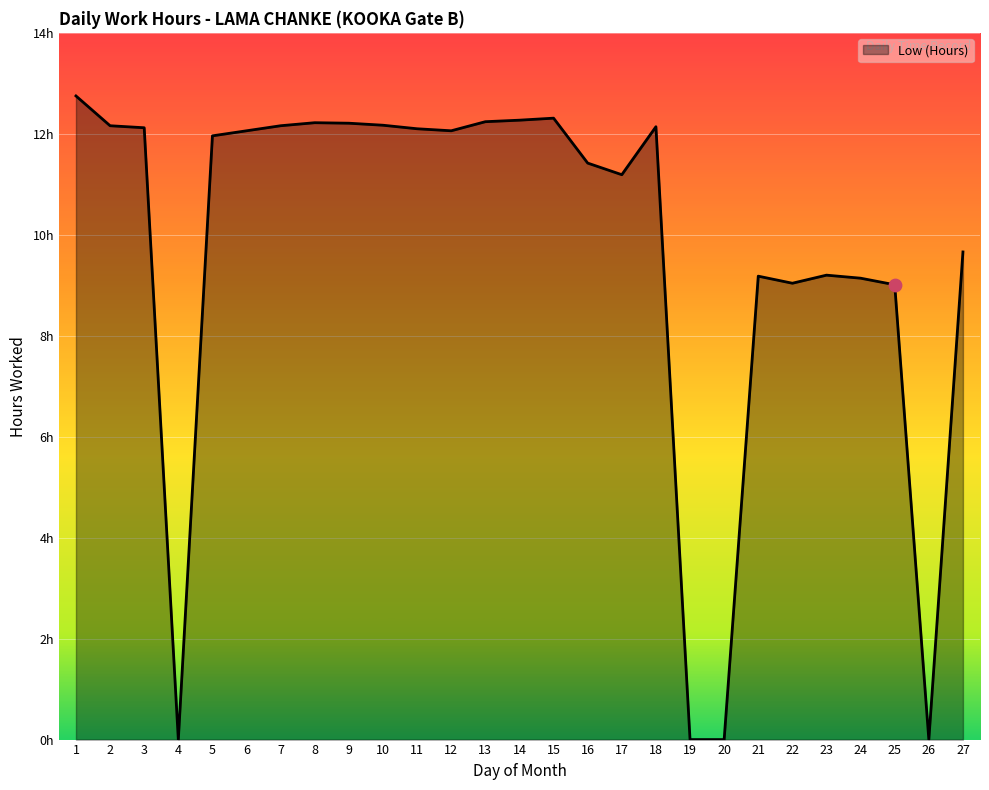

Which has a higher value, 3 or 8?

8